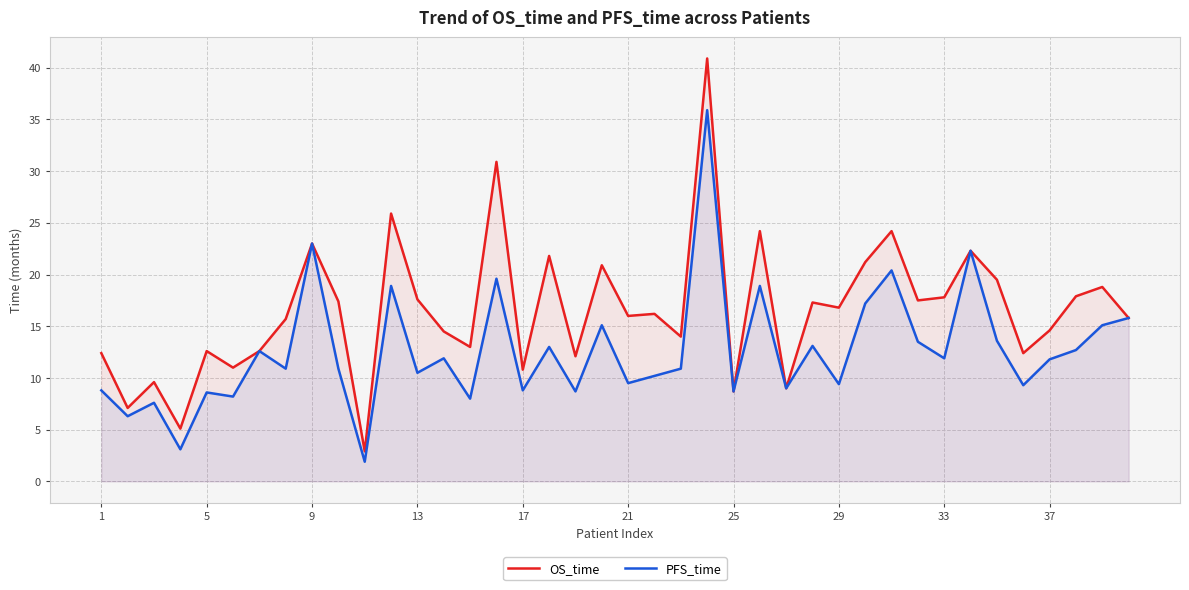

True or false: PFS_time has more than 2 points higher than both neighbors.

True